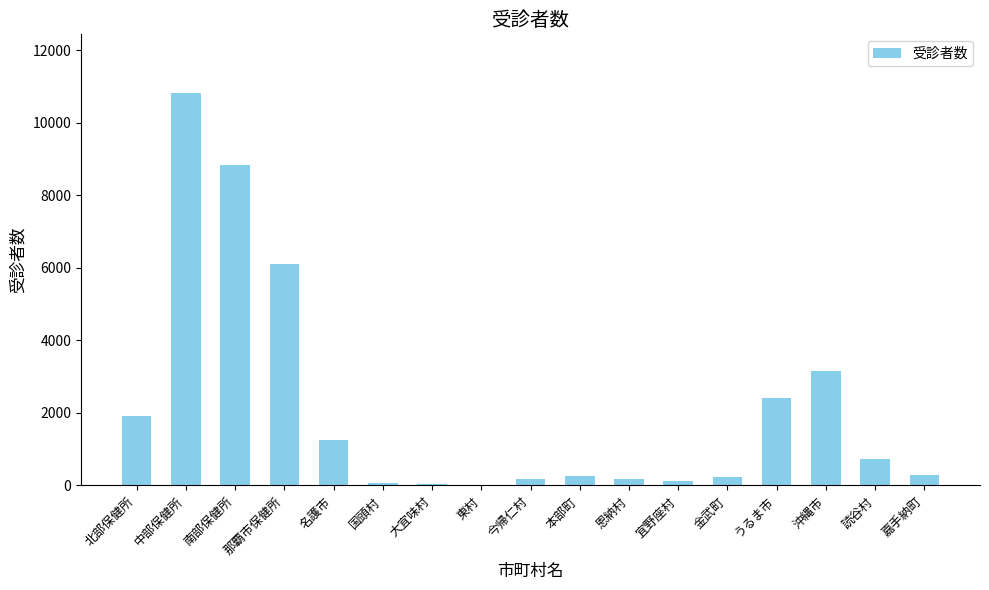

Is it true that the value at 北部保健所 is 1915?

True